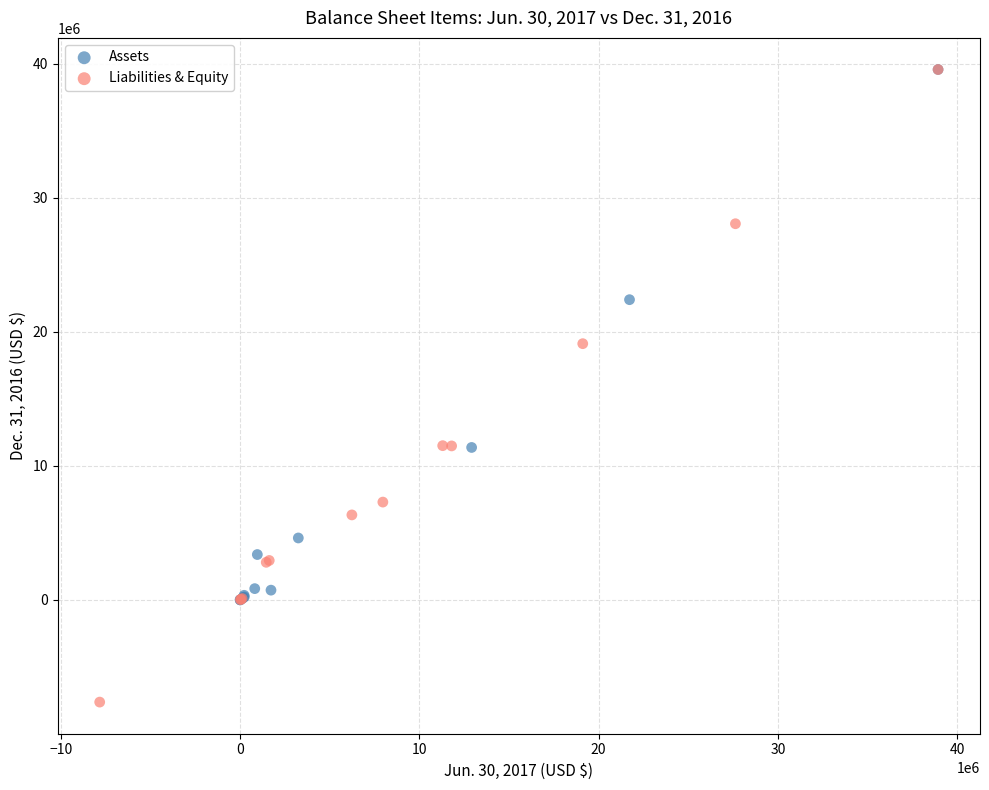

Which series reaches the minimum Y coordinate?

Liabilities & Equity